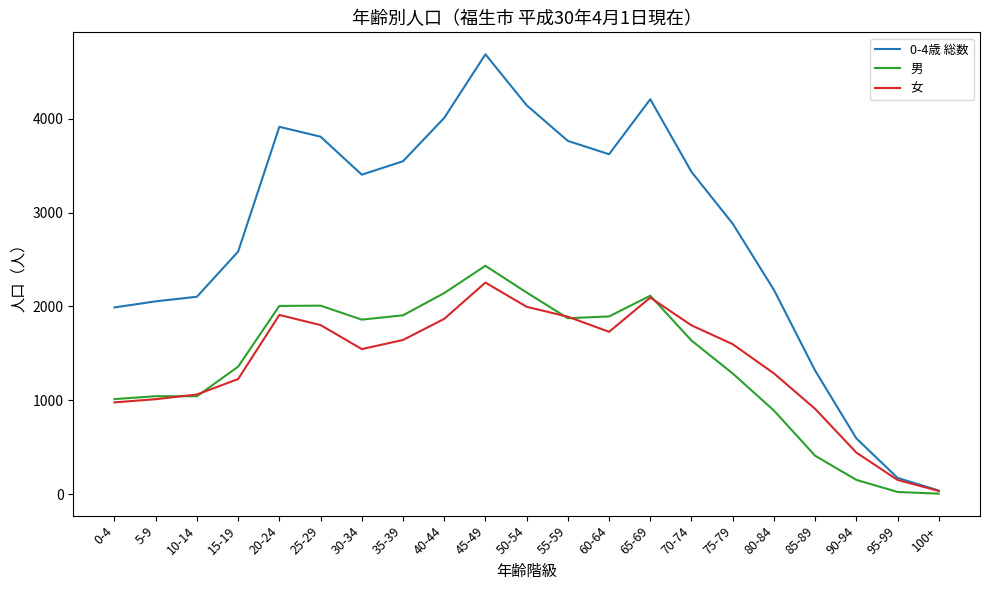

At which label does 女 reach its minimum?

100+